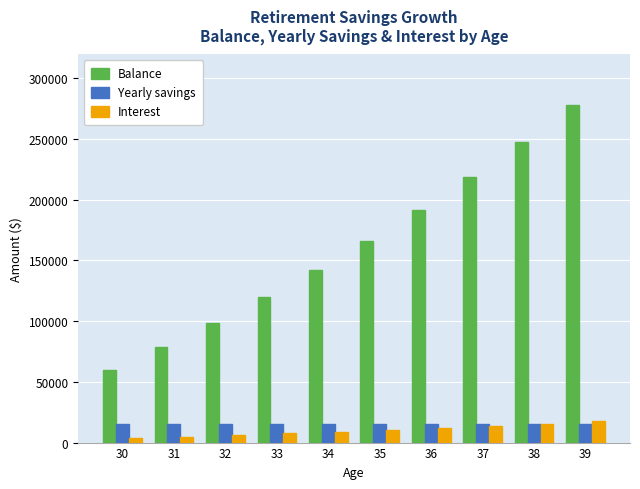

Does the chart contain stacked bars?

No